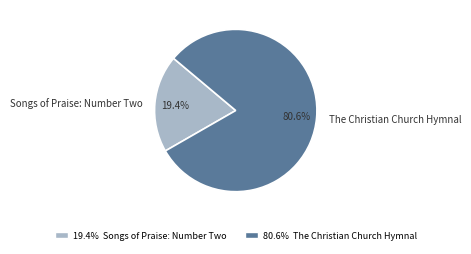

What is the ratio of the value at The Christian Church Hymnal to the value at Songs of Praise: Number Two?

4.2